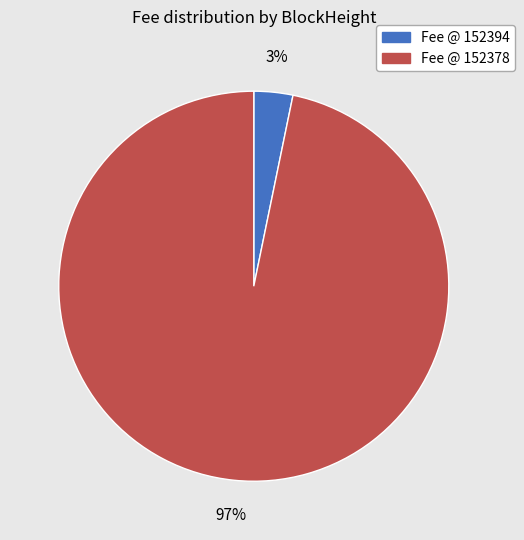

To the nearest percent, what is the difference between the largest and smallest slice percentages?

94%